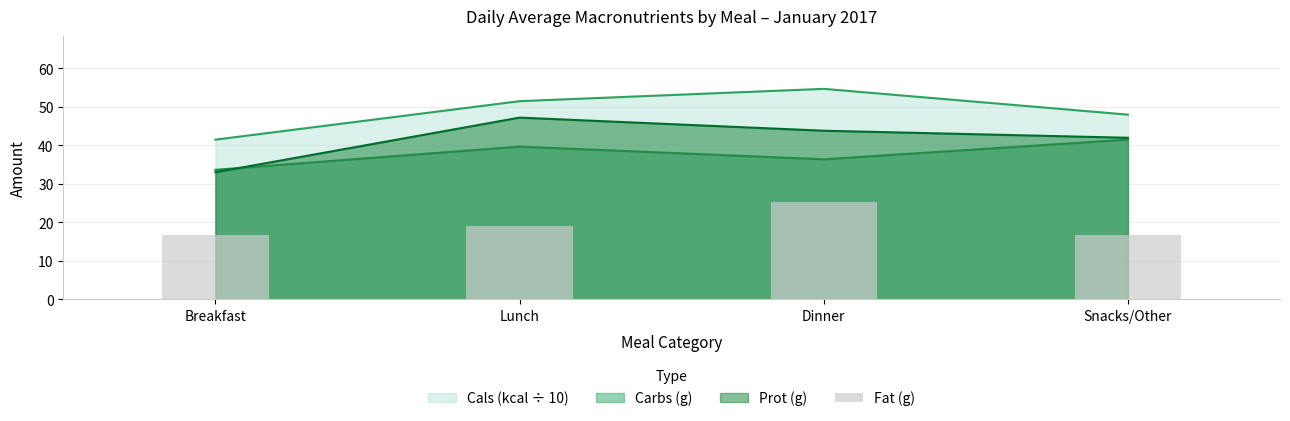

Which category has the lowest value in the Cals (kcal ÷ 10) series?

Breakfast